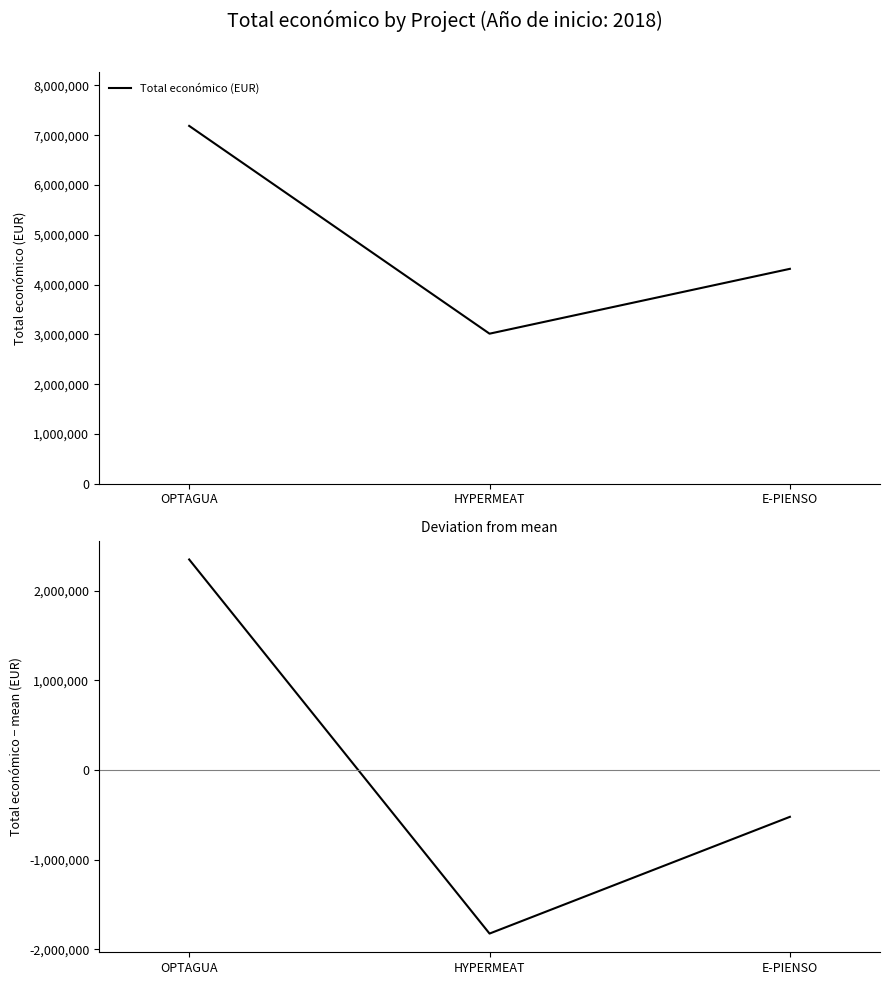

Is the value of Total económico (EUR) at E-PIENSO greater than the value of Deviation from mean at OPTAGUA?

Yes